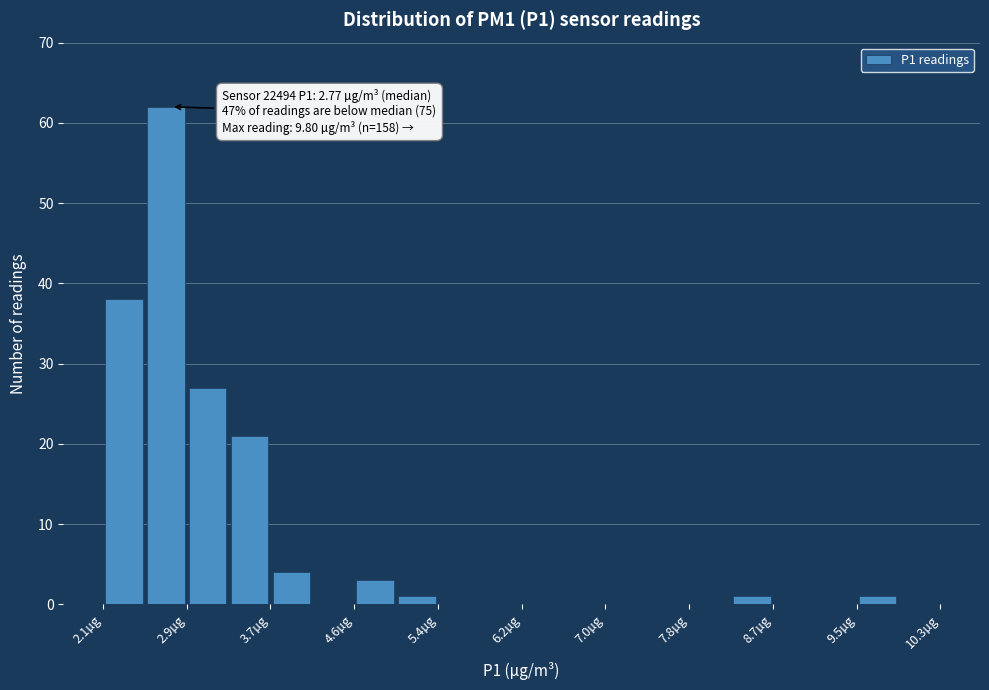

Which range on the x-axis has the tallest bar?

2.51 to 2.92